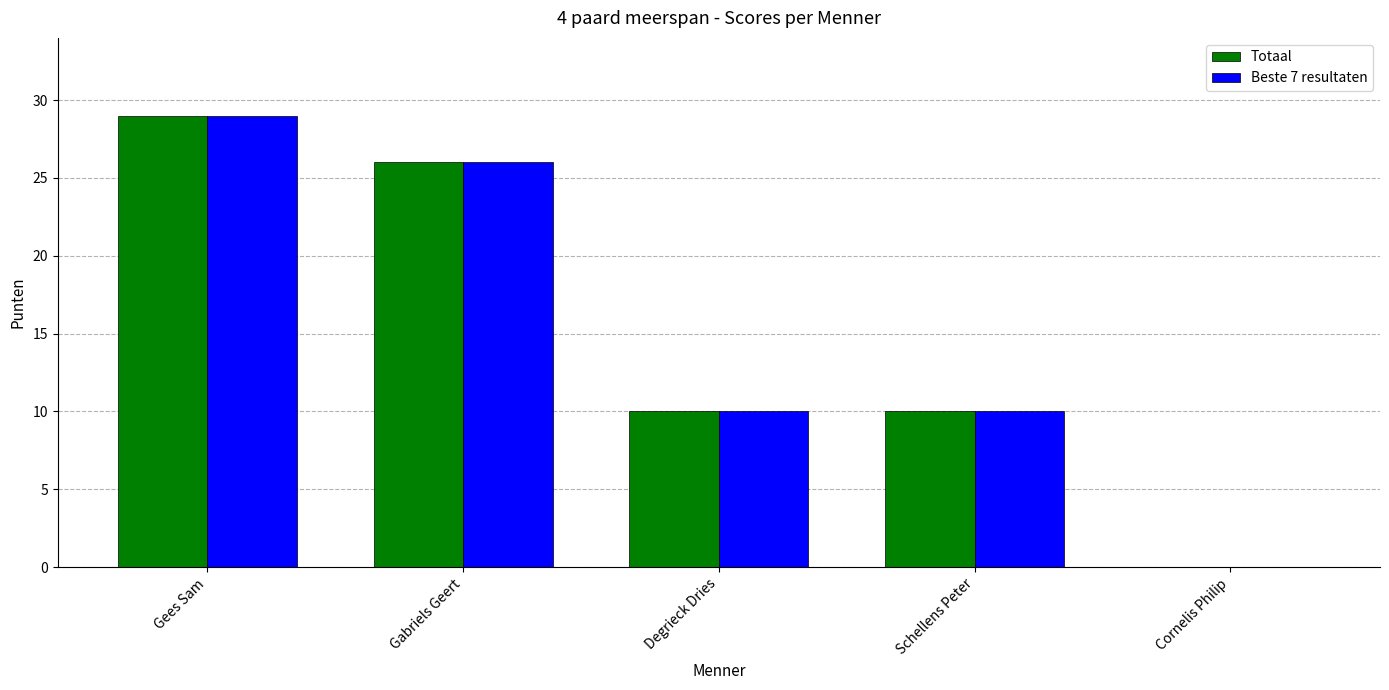

The Beste 7 resultaten series shows 10 at Schellens Peter. True or false?

True